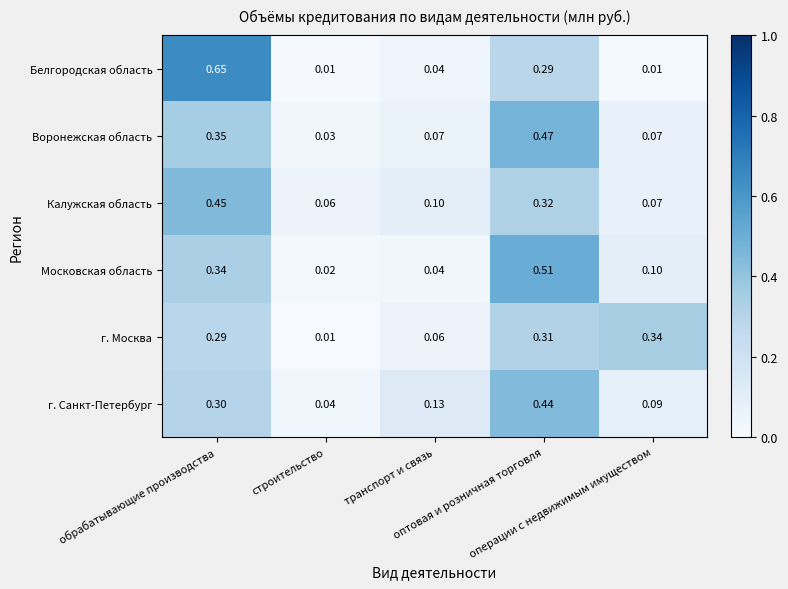

List the series in order of their peak value, lowest first.

г. Москва, г. Санкт-Петербург, Калужская область, Воронежская область, Московская область, Белгородская область